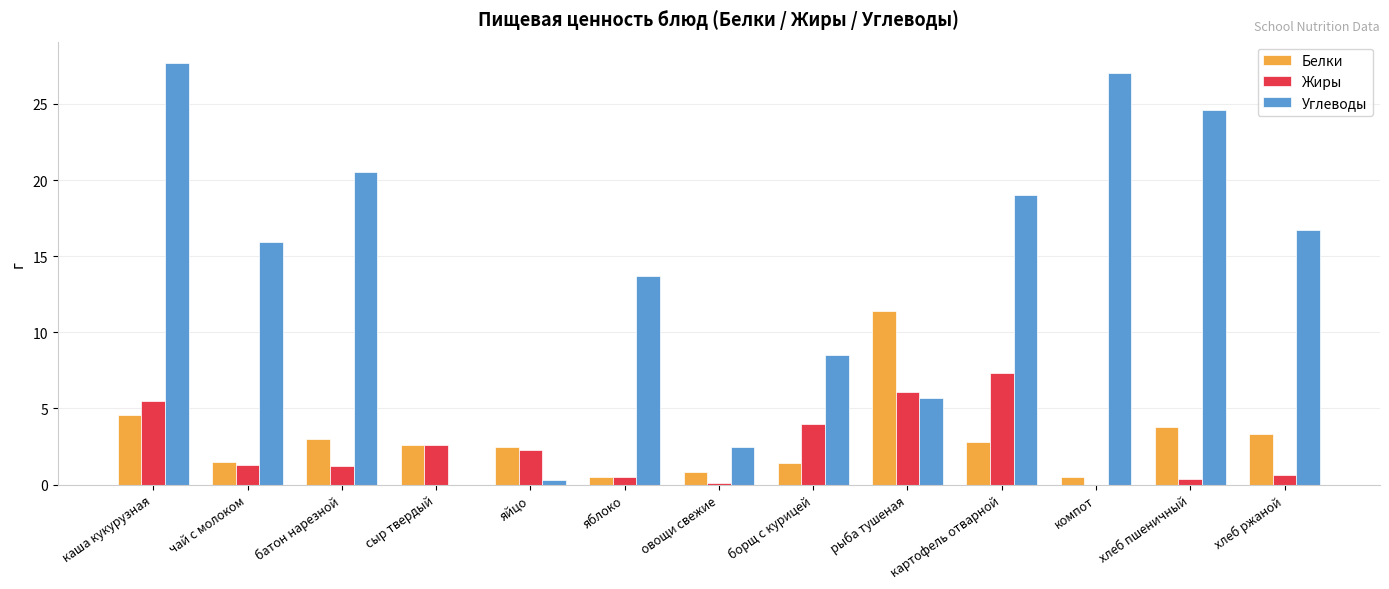

Which series changed the most between яйцо and компот?

Углеводы